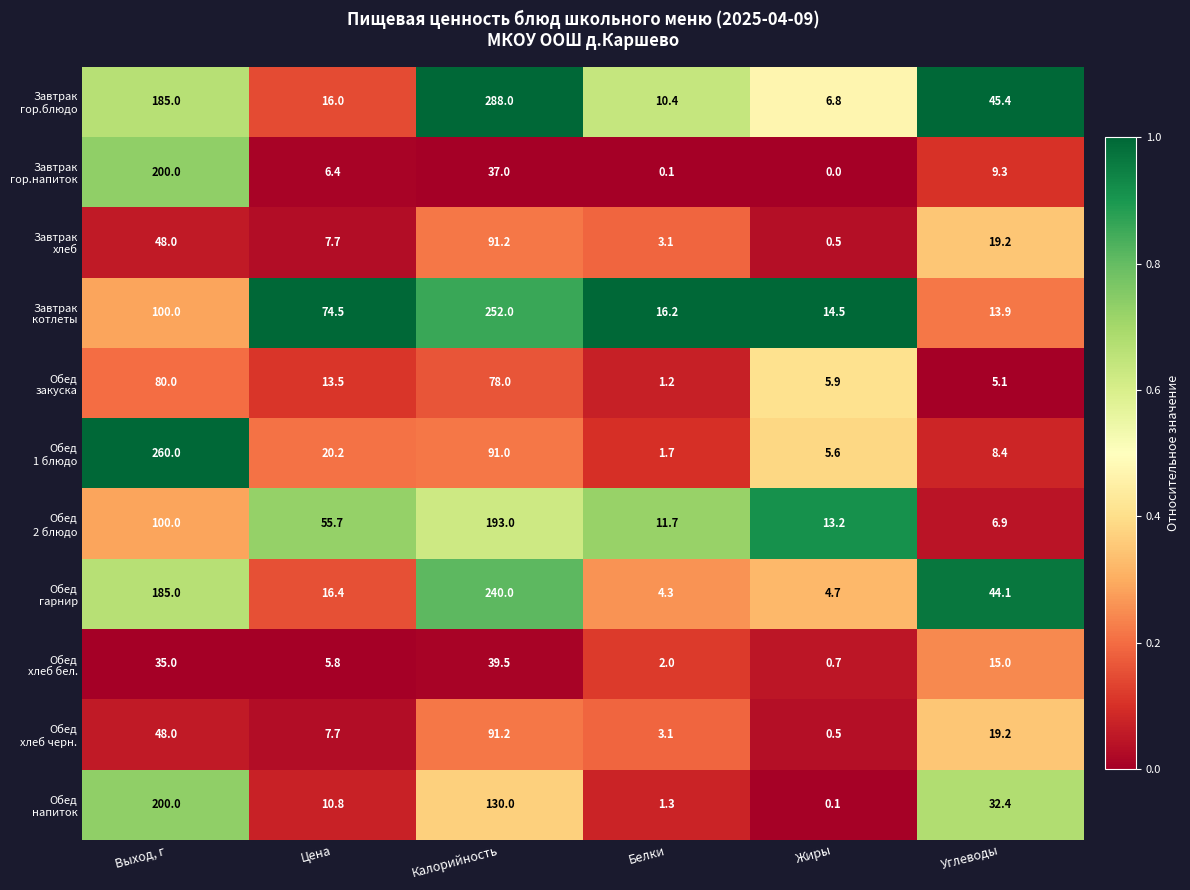

What is the total value across all series at Жиры?

52.5